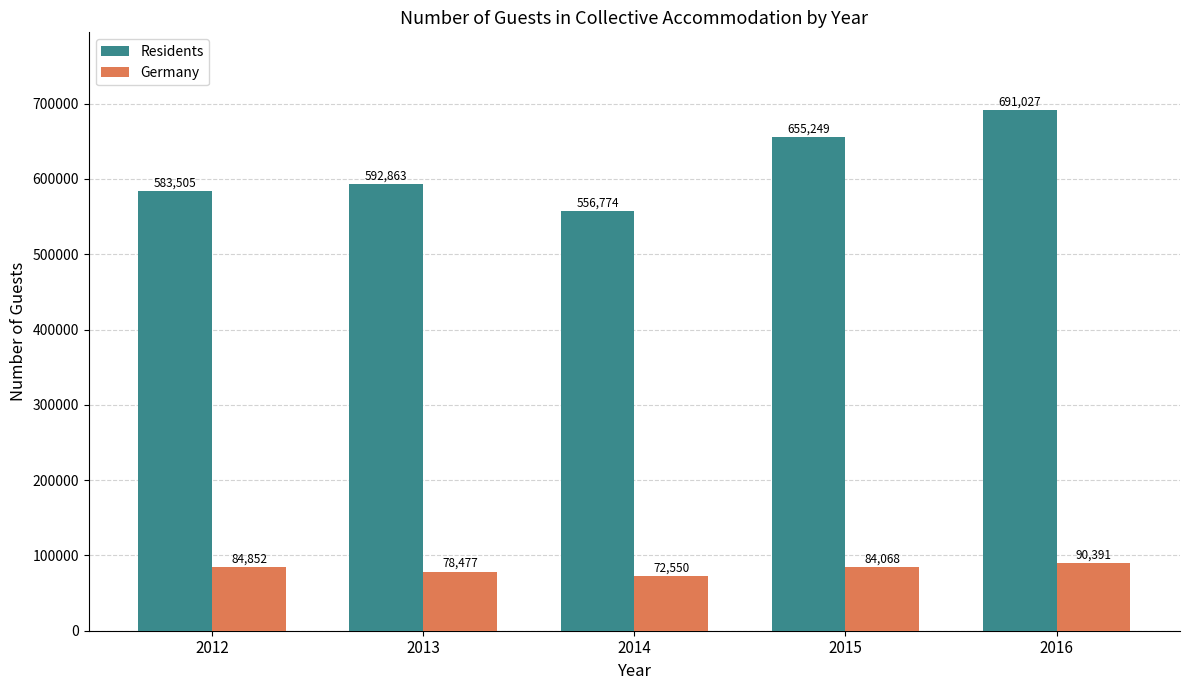

Reading left to right, what are all the values shown in this chart?

Residents: 2012=583505	2013=592863	2014=556774	2015=655249	2016=691027
Germany: 2012=84852	2013=78477	2014=72550	2015=84068	2016=90391